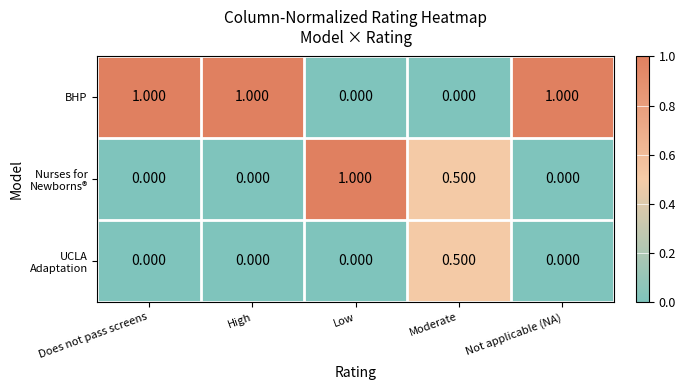

Which series has the largest total across all categories?

BHP